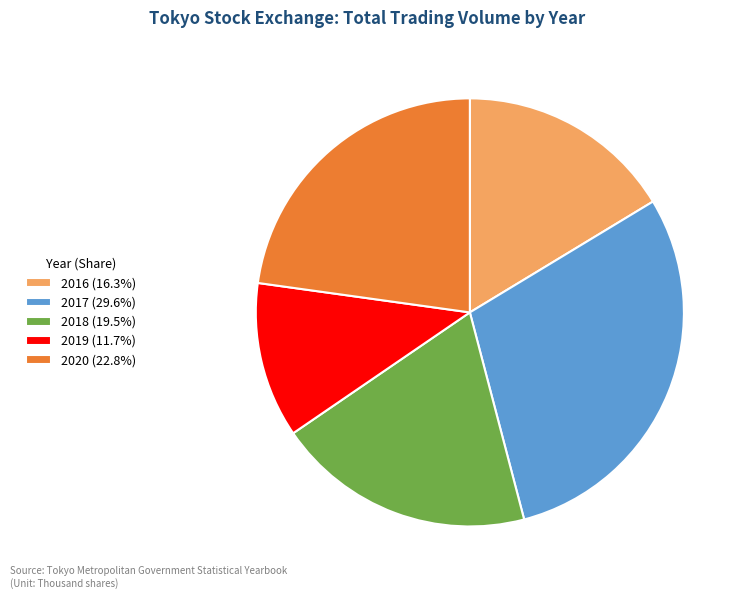

Approximately how many times larger is the value at 2019 (11.7%) compared to 2020 (22.8%)?

0.5